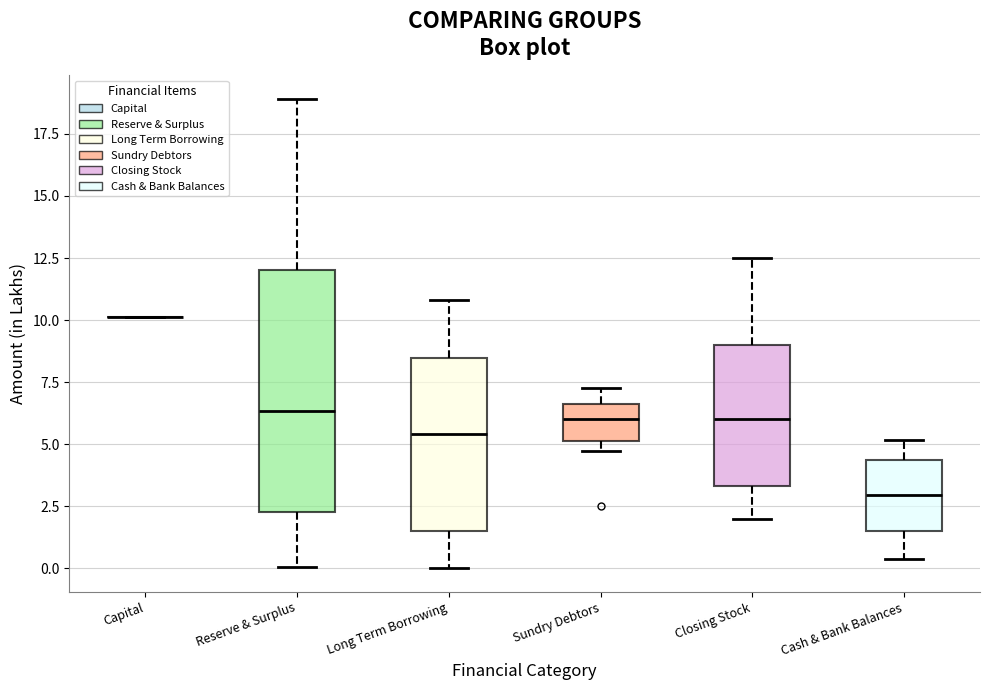

Reading left to right, transcribe this box plot: for each box, give where its median line is, the range the box spans, and where its two whiskers end, as read against the y-axis. The values are not printed on the chart, so give them approximately, as read against the axis.

Capital: box collapsed to a line at 10.0, whiskers 10.0 to 10.0
Reserve & Surplus: median 6.5, box 2.5 to 12.0, whiskers 0.0 to 19.0
Long Term Borrowing: median 5.5, box 1.5 to 8.5, whiskers 0.0 to 11.0
Sundry Debtors: median 6.0, box 5.0 to 6.5, whiskers 4.5 to 7.5
Closing Stock: median 6.0, box 3.5 to 9.0, whiskers 2.0 to 12.5
Cash & Bank Balances: median 3.0, box 1.5 to 4.5, whiskers 0.5 to 5.0